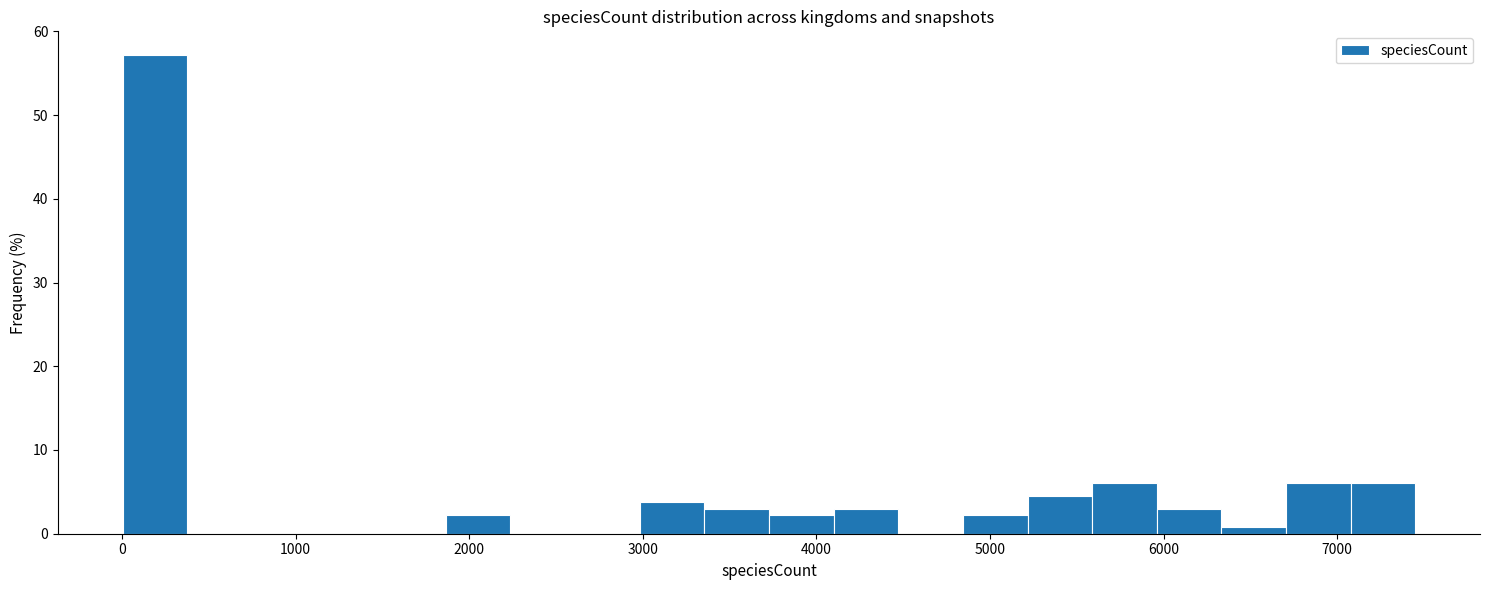

Read against the x-axis, roughly where is the centre of the tallest bar?

200